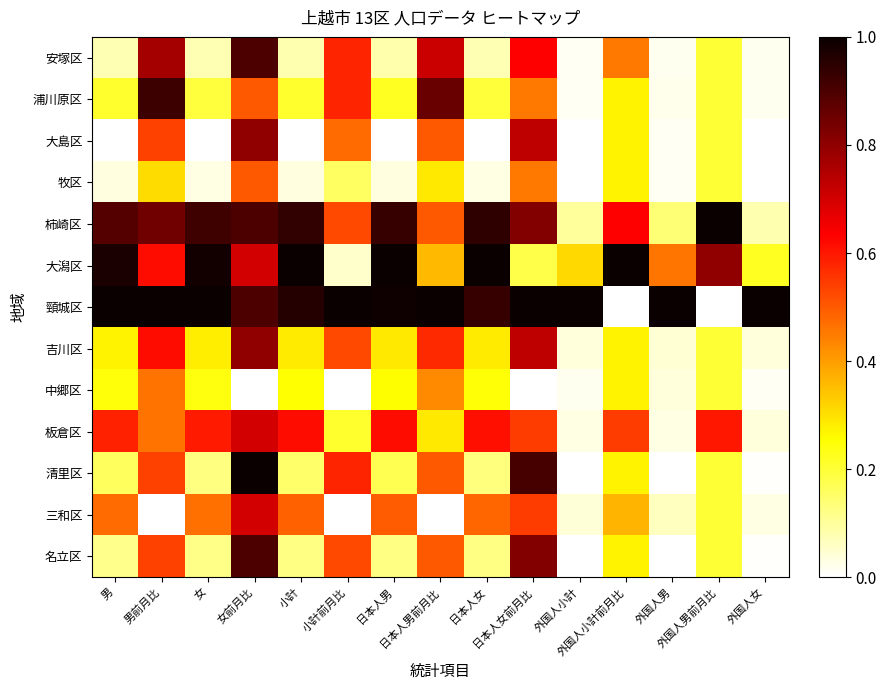

How many series are shown in this chart?

13